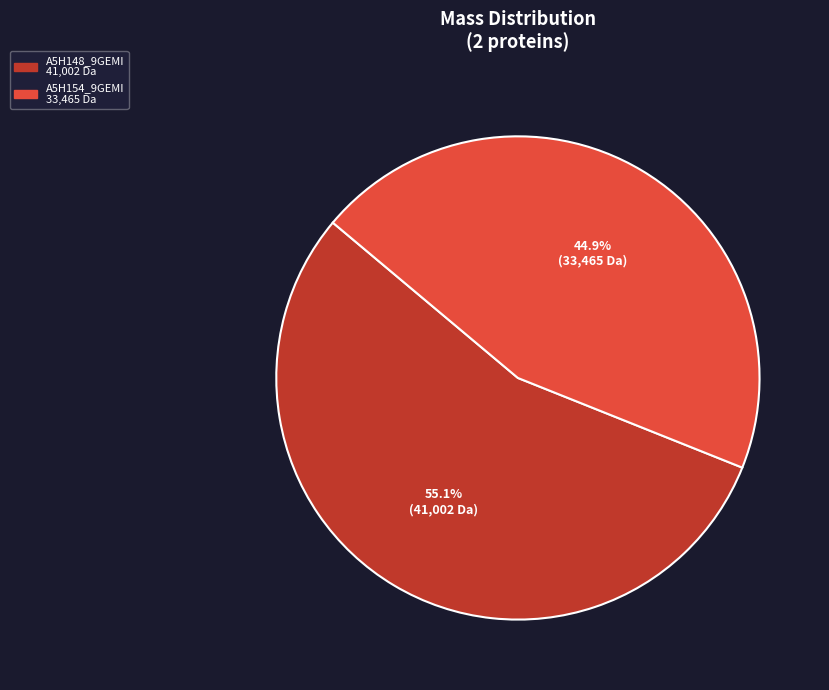

Is A5H154_9GEMI the majority of the pie?

No